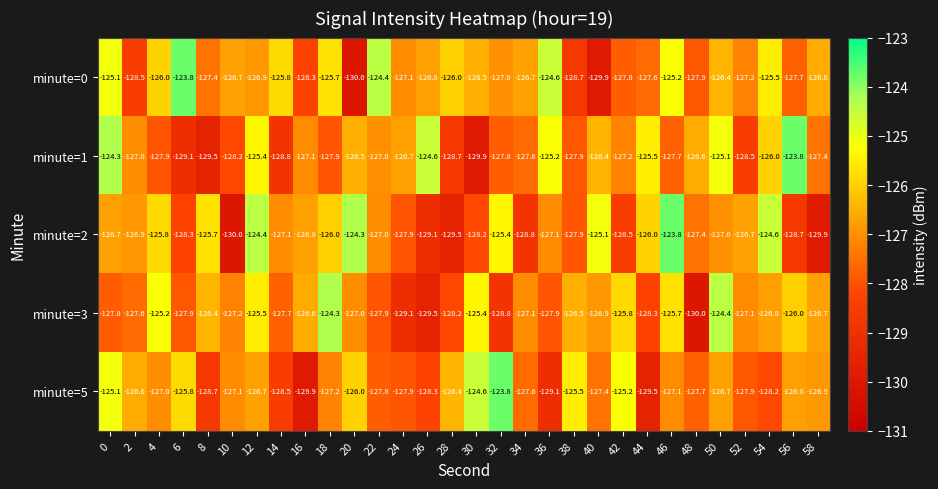

Rank the series at 36 from lowest to highest value.

minute=5, minute=3, minute=2, minute=1, minute=0